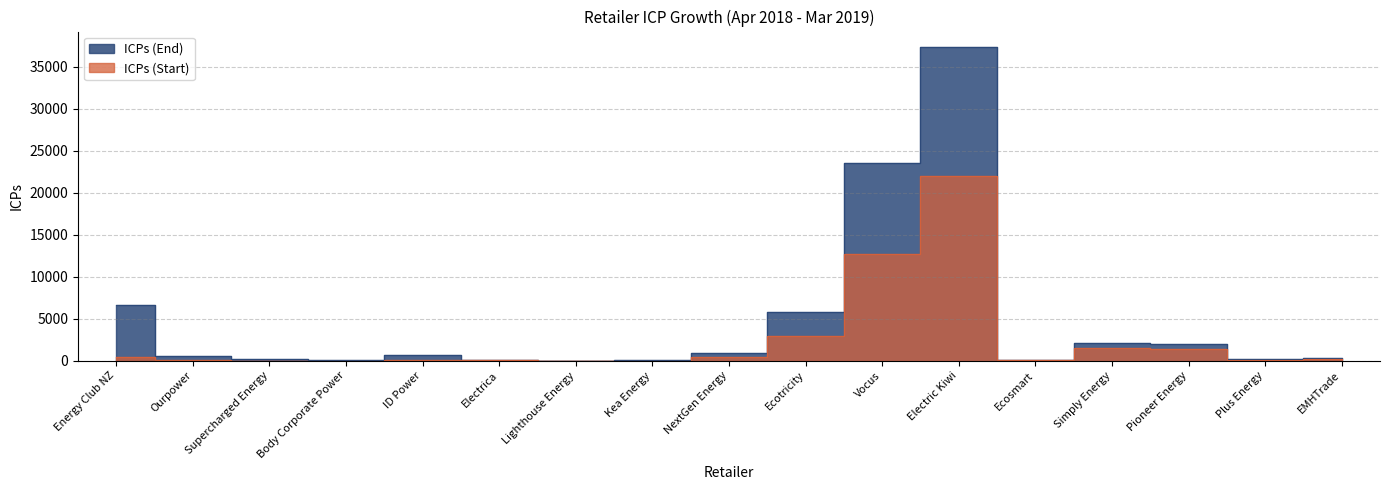

List the series in order of their overall mean, lowest first.

ICPs (Start), ICPs (End)